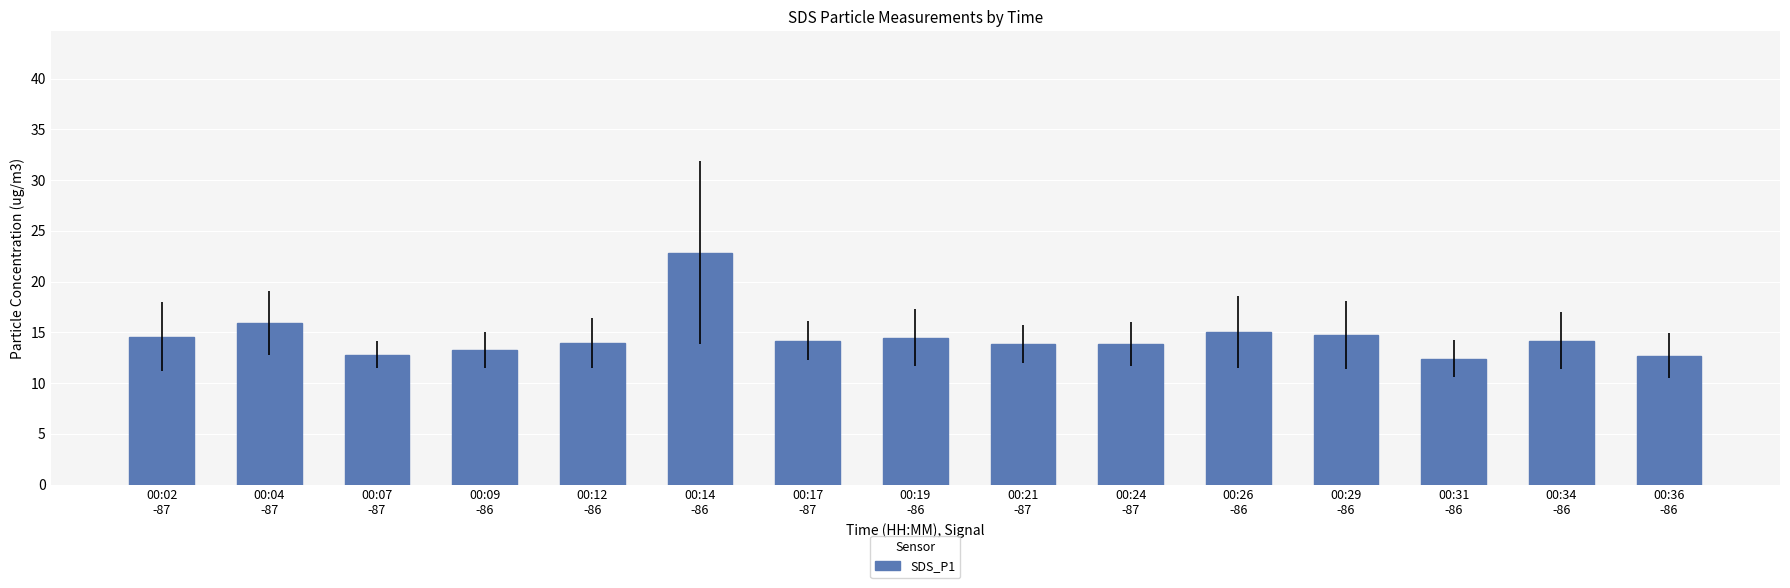

What is the smallest value displayed?

12.4